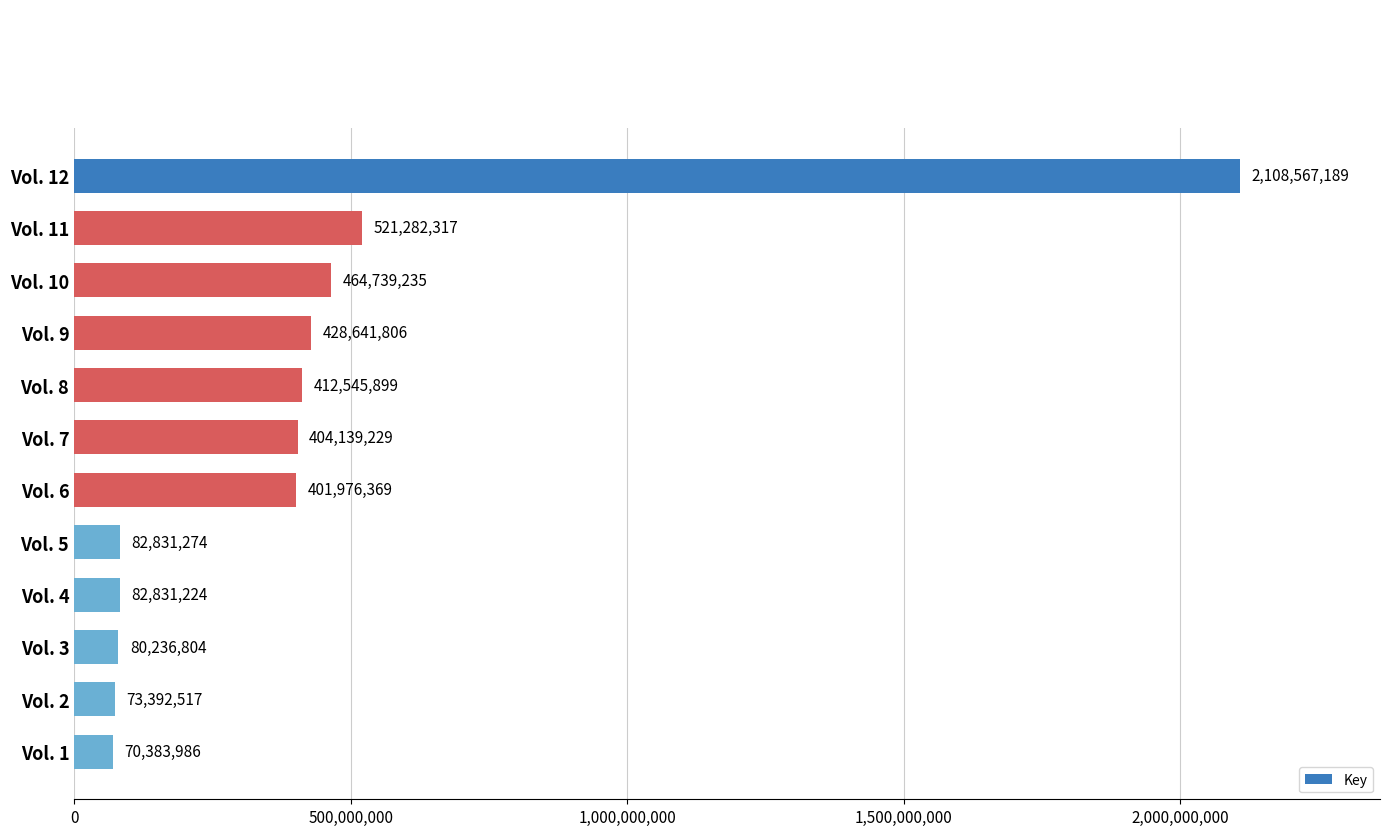

At which category does the chart reach its minimum across all series?

Vol. 1